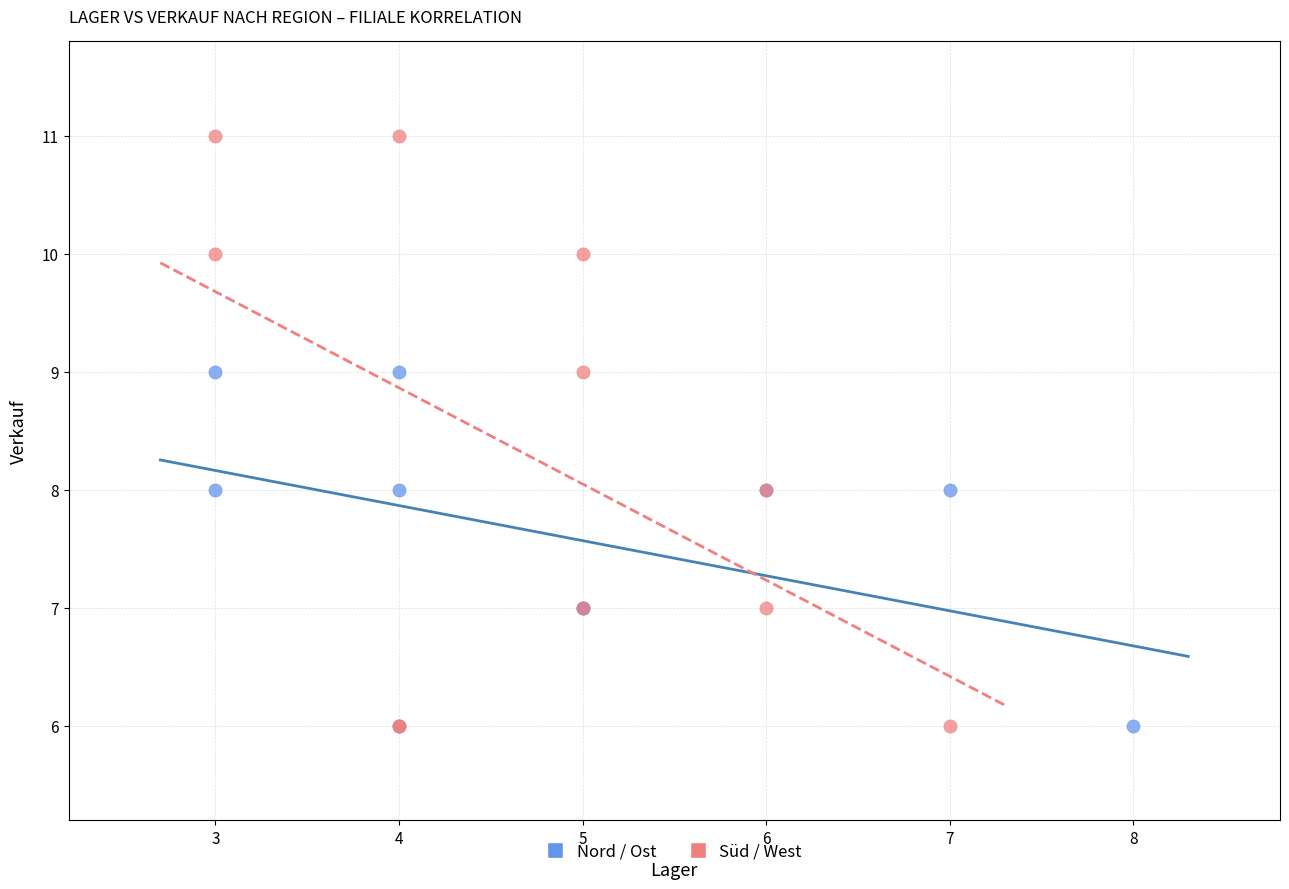

Which series contains the highest Y value?

Süd / West